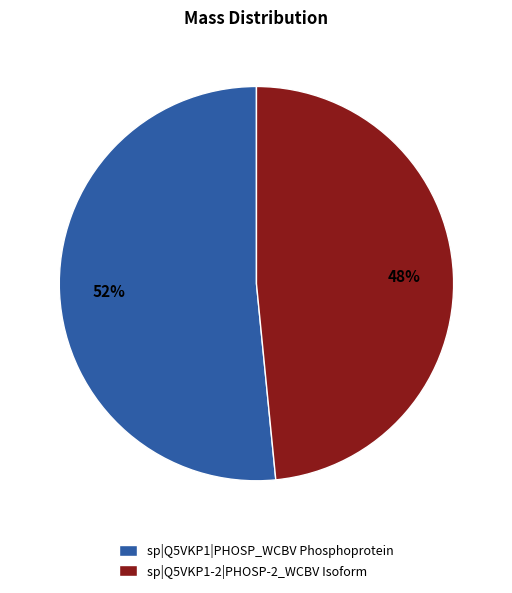

Combined, do sp|Q5VKP1-2|PHOSP-2_WCBV Isoform and sp|Q5VKP1|PHOSP_WCBV Phosphoprotein account for over 50%?

Yes